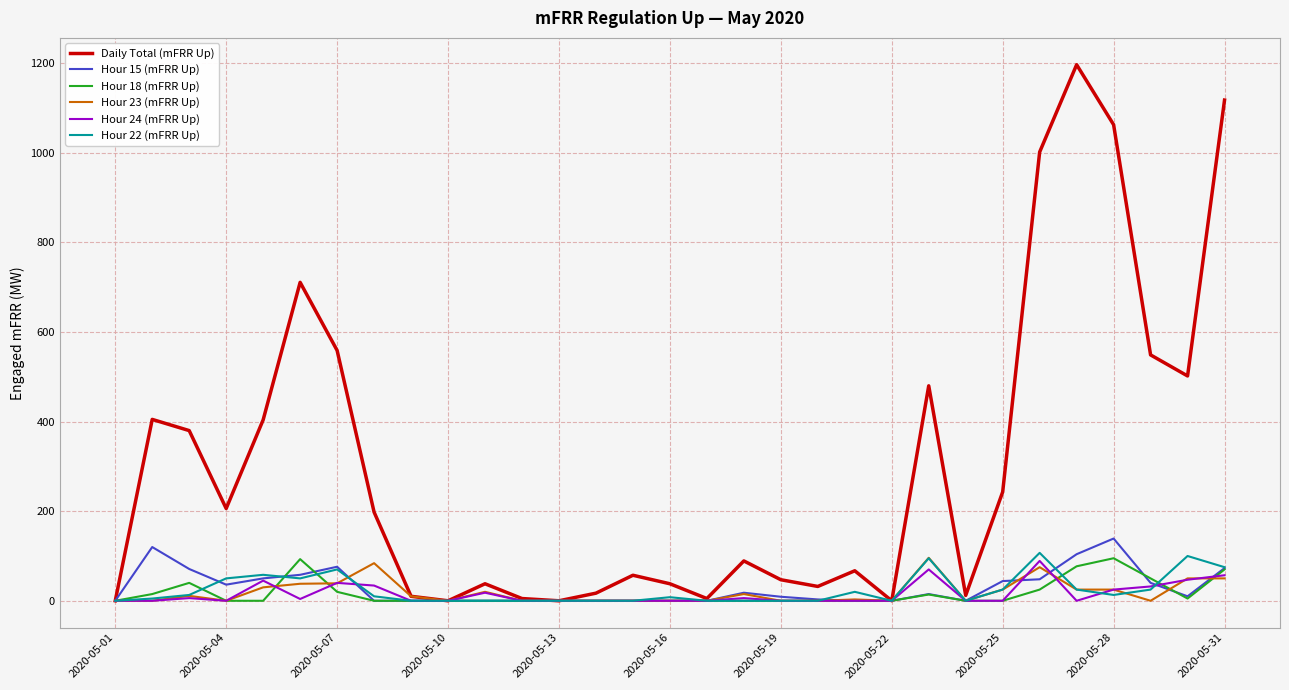

How many lines are shown in the chart?

6